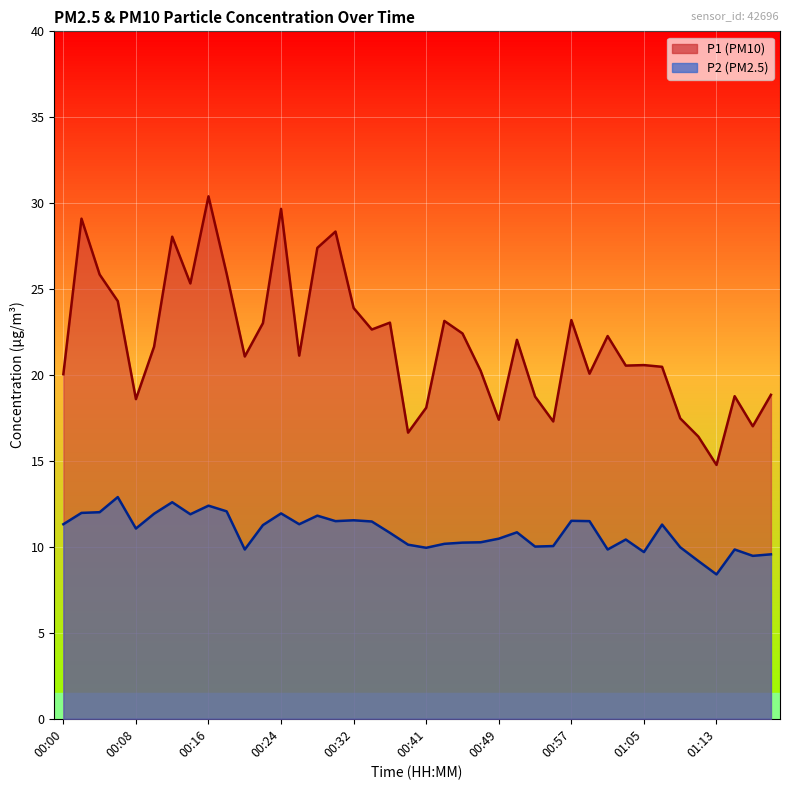

Reading left to right, extract all data points from this chart.

P1: 20.1	29.1	25.9	24.3	18.6	21.6	28.1	25.3	30.4	25.9	21.1	23.0	29.7	21.1	27.4	28.4	23.9	22.6	23.1	16.6	18.1	23.1	22.4	20.2	17.4	22.1	18.8	17.3	23.2	20.1	22.3	20.6	20.6	20.5	17.5	16.4	14.8	18.8	17.0	18.9
P2: 11.3	12.0	12.0	12.9	11.1	11.9	12.6	11.9	12.4	12.1	9.8	11.3	11.9	11.3	11.8	11.5	11.6	11.5	10.8	10.1	9.9	10.2	10.2	10.3	10.5	10.8	10.0	10.1	11.5	11.5	9.8	10.4	9.7	11.3	10.0	9.2	8.4	9.8	9.5	9.6